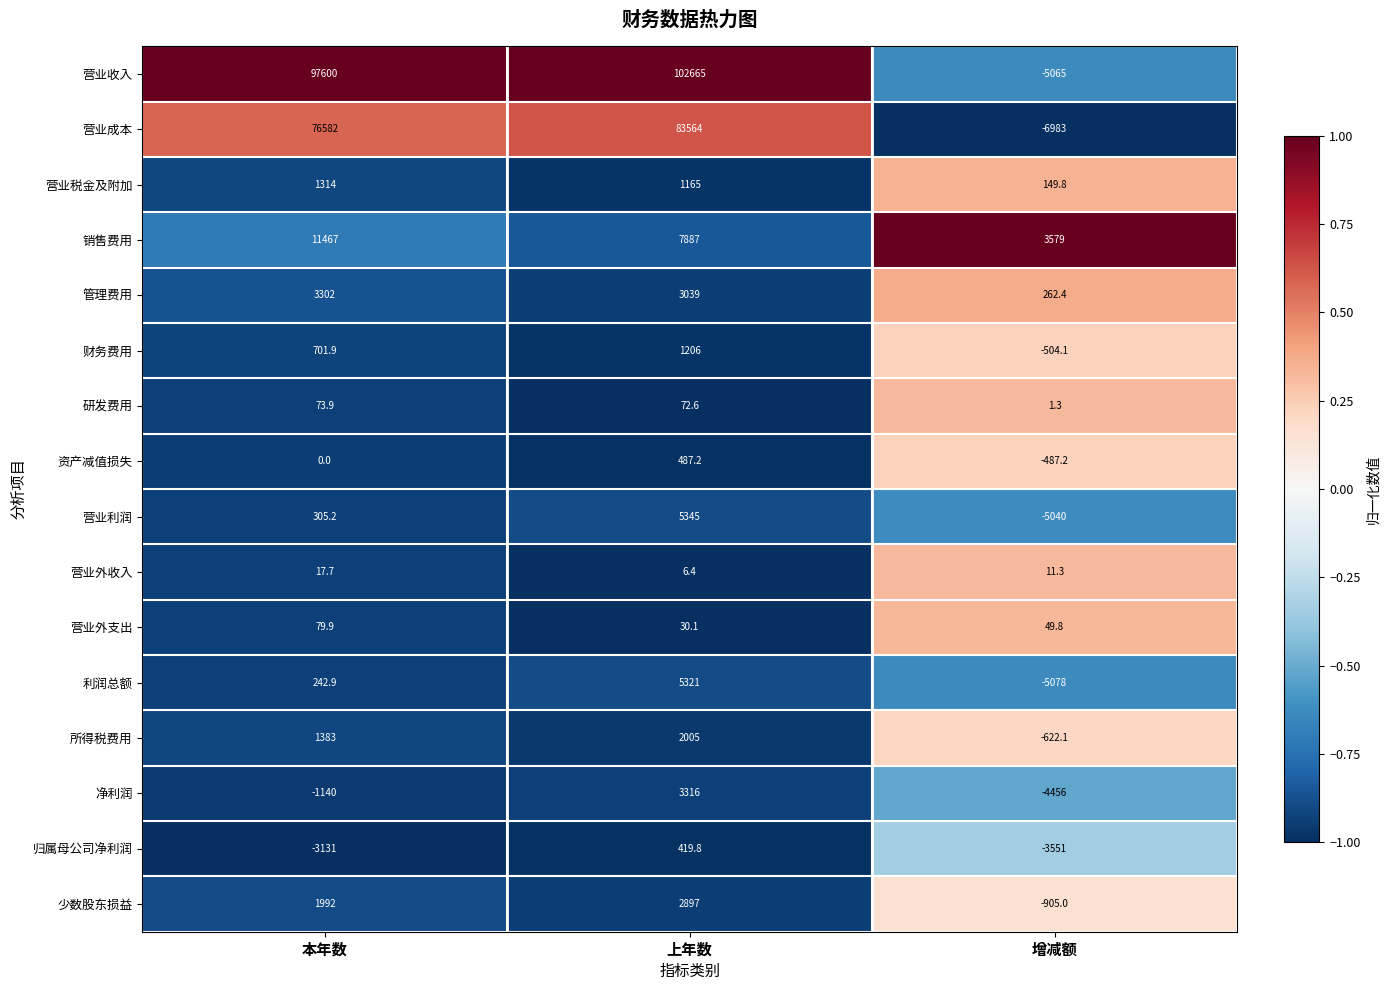

Which series changed the most between 本年数 and 上年数?

营业成本